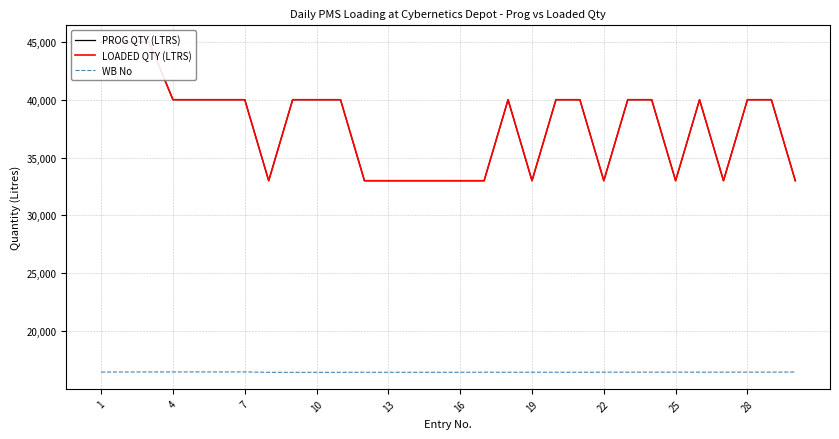

How many series are shown in this chart?

3